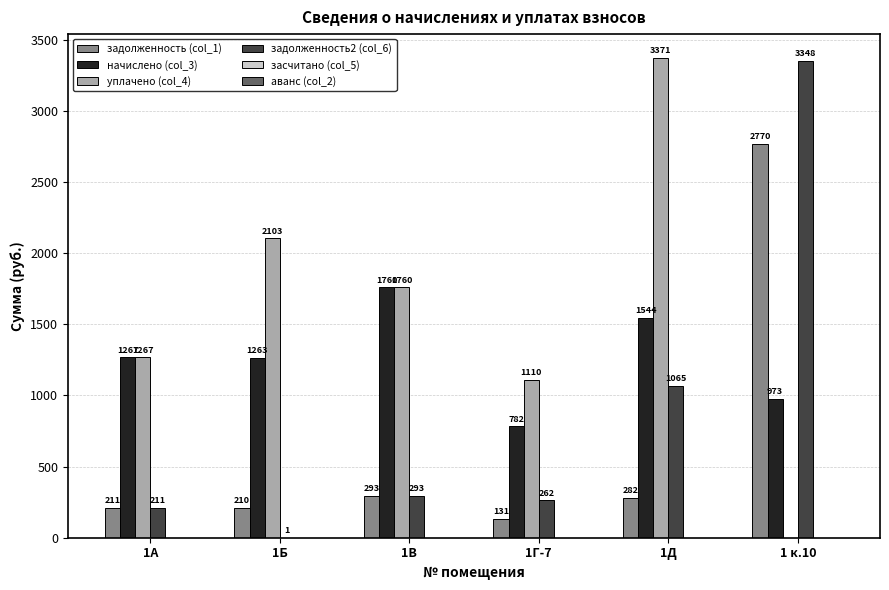

What is the sum of the уплачено (col_4) values at 1Б and 1А?

3370.0